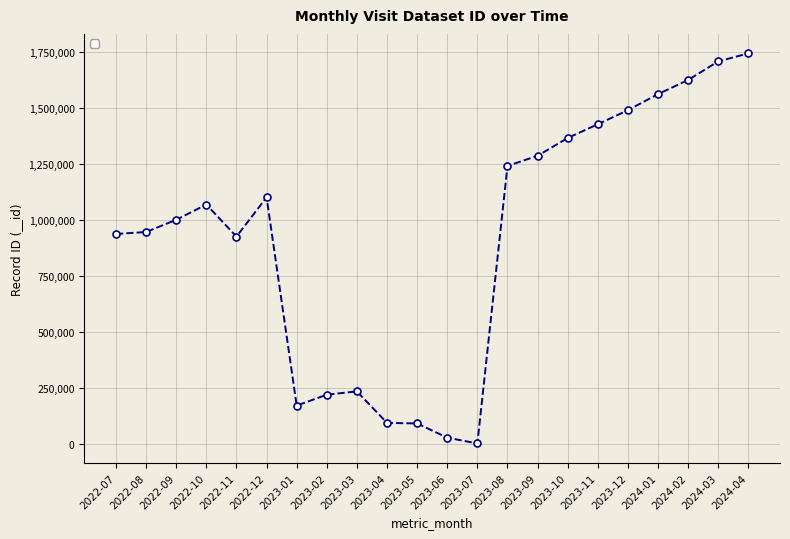

What value does the data have at 2023-04, to the nearest 10?

93670